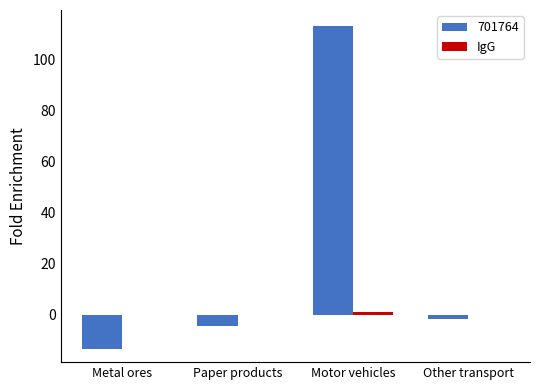

Is it true that 701764 equals 113.0 at Motor vehicles?

True